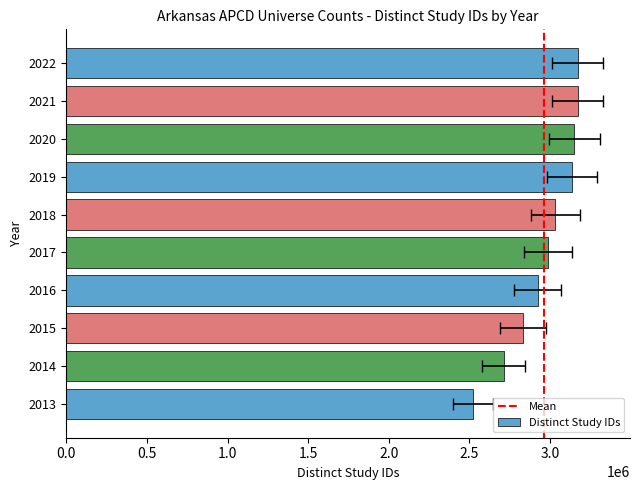

The chart shows a value of 3135371 at 2019. True or false?

True